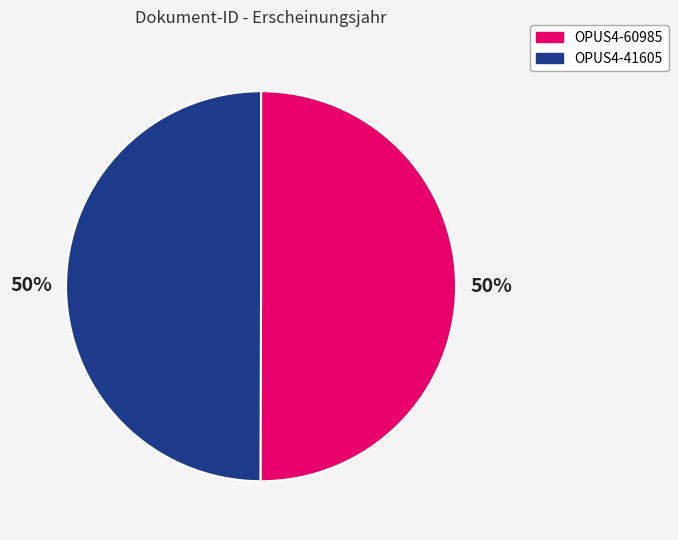

To the nearest percent, what percentage of the pie is OPUS4-60985?

50%